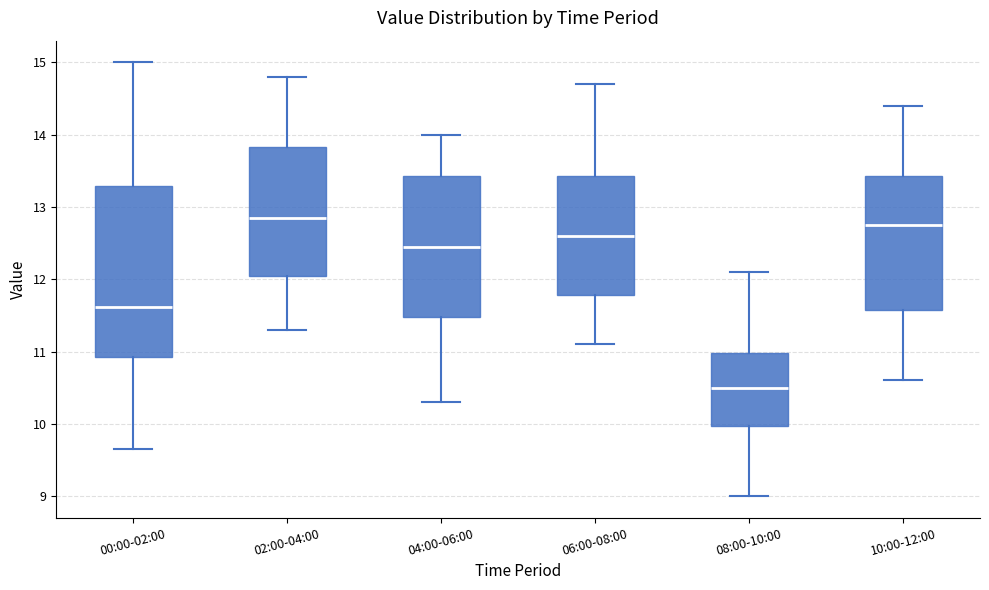

Comparing the boxes themselves (not the whiskers), which one is the tallest?

00:00-02:00